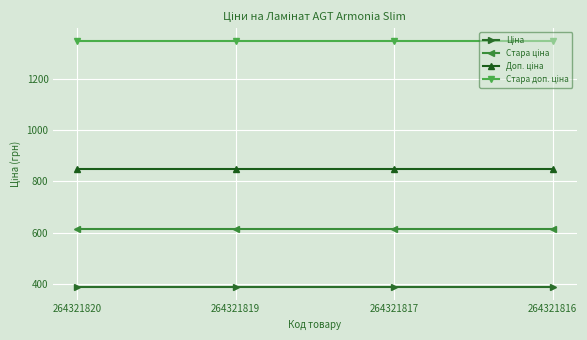

What is the spread (max minus min) of values at 264321817?

962.9